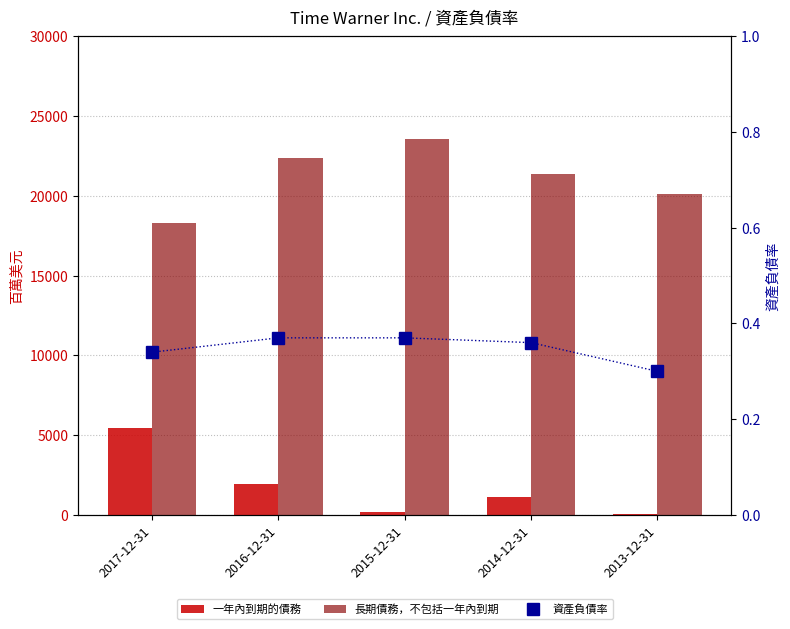

What is the difference between the second highest and minimum values in the 長期債務，不包括一年內到期 series?

4098.0